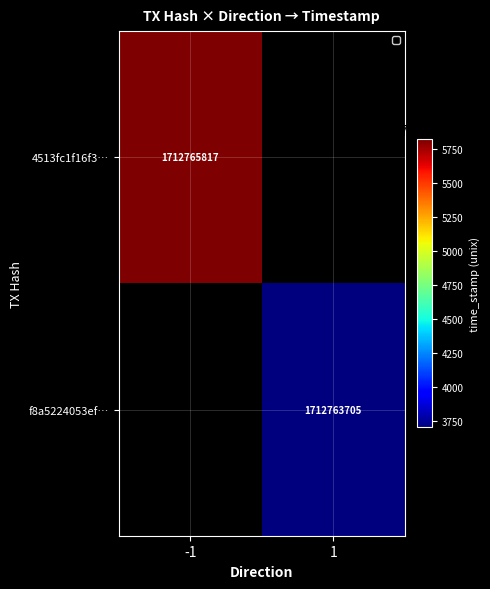

The value of 4513fc1f16f3… at -1 is 1712765817. True or false?

True